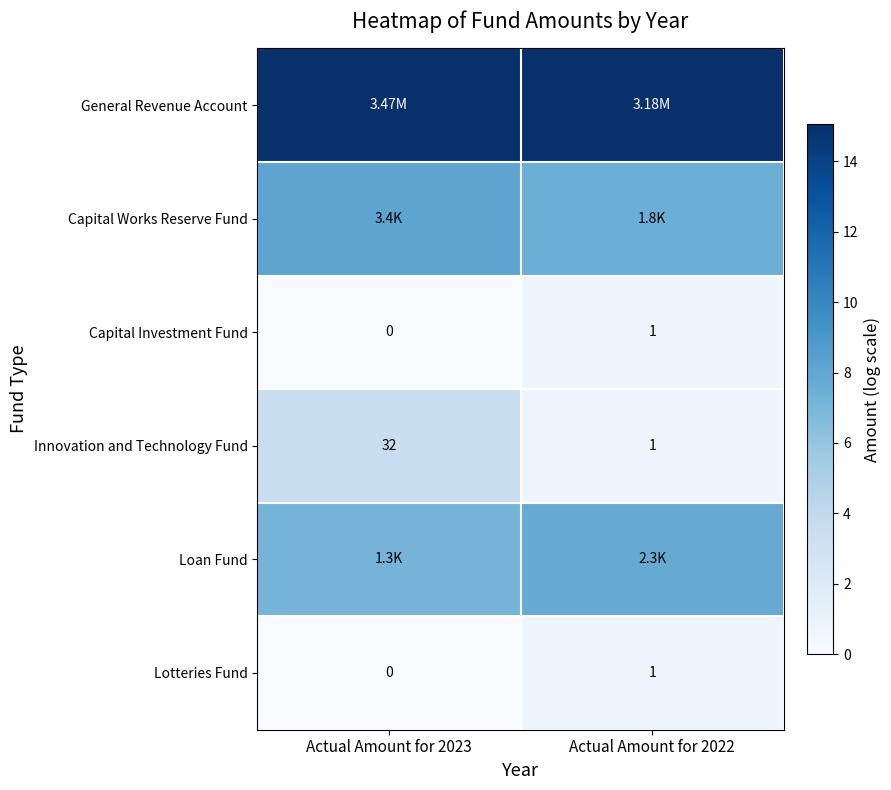

At how many categories does at least one series exceed 6?

2